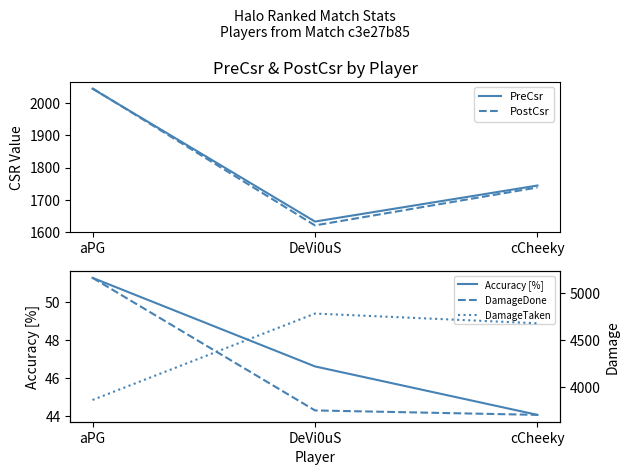

What is the label of the 2nd point from the left?

DeVi0uS